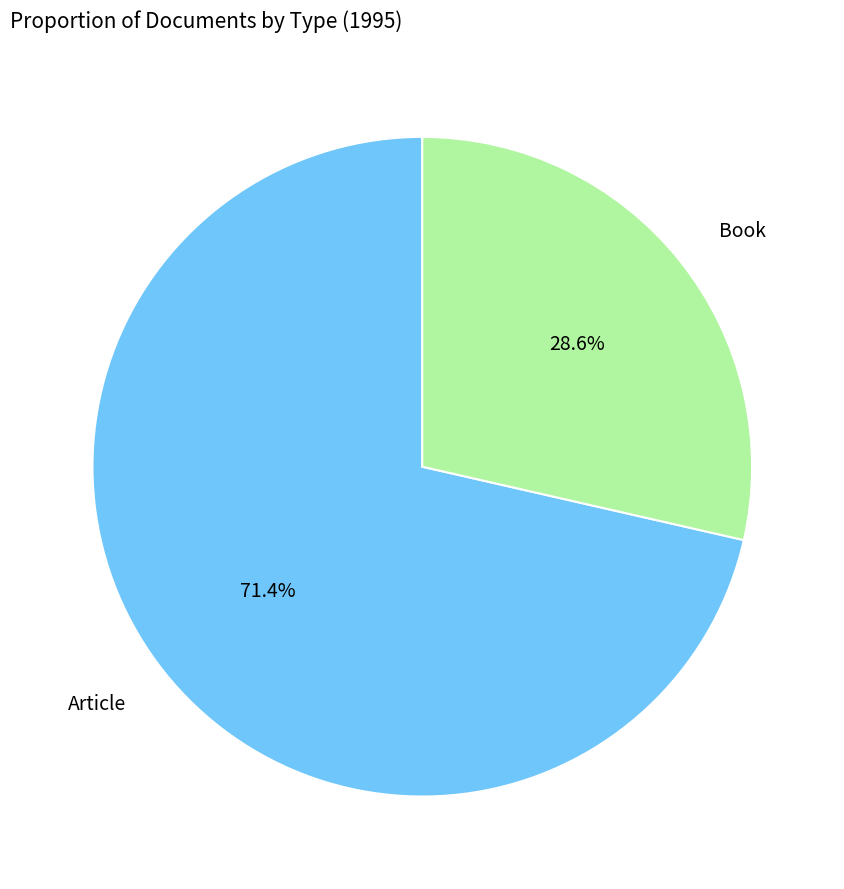

Is there any slice that represents more than half of the pie?

Yes